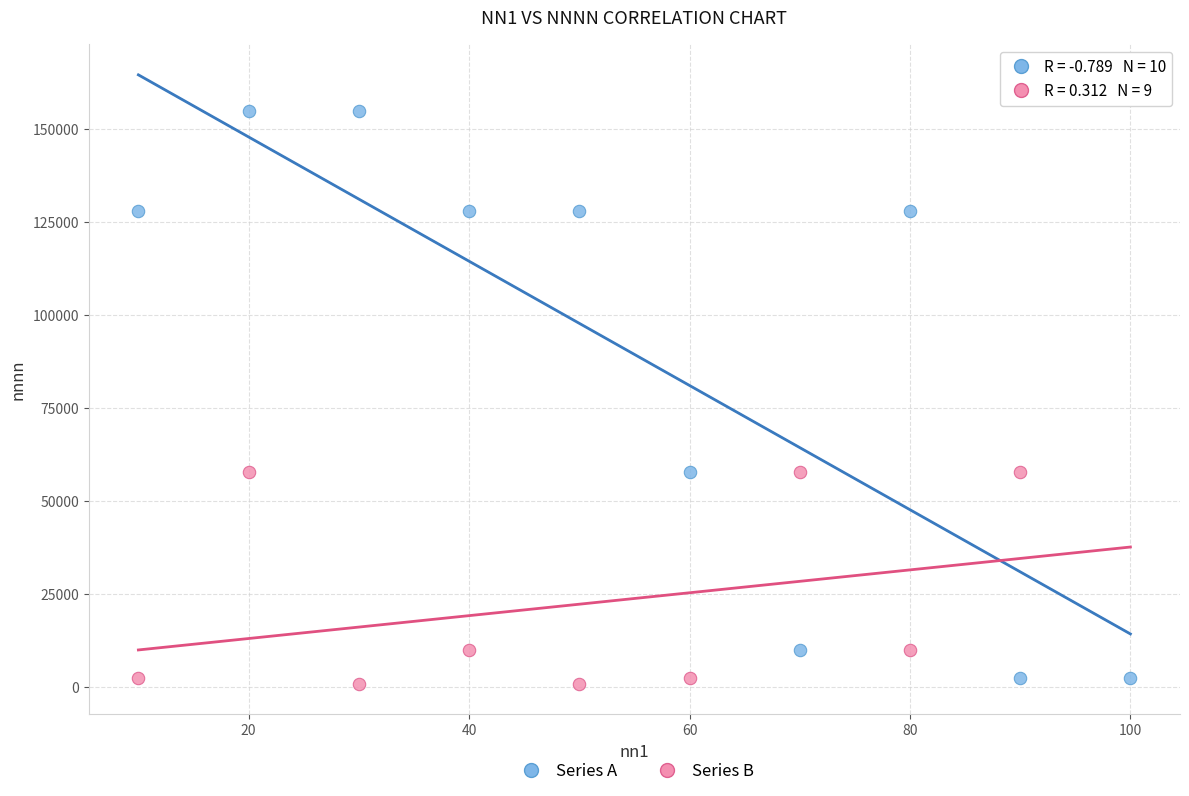

Which series contains the highest Y value?

Series A